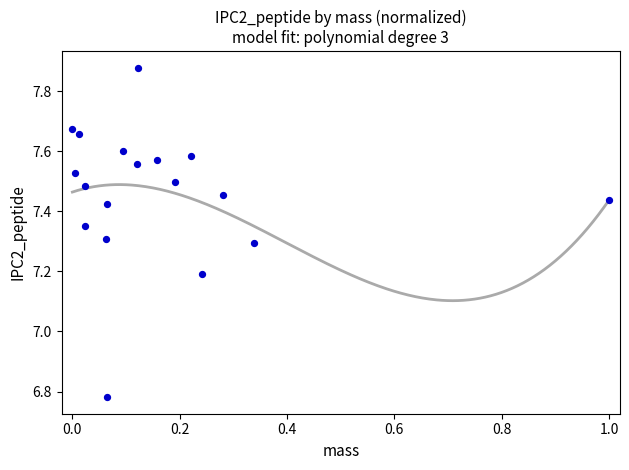

What is the range of X values (max minus min)?

1.0